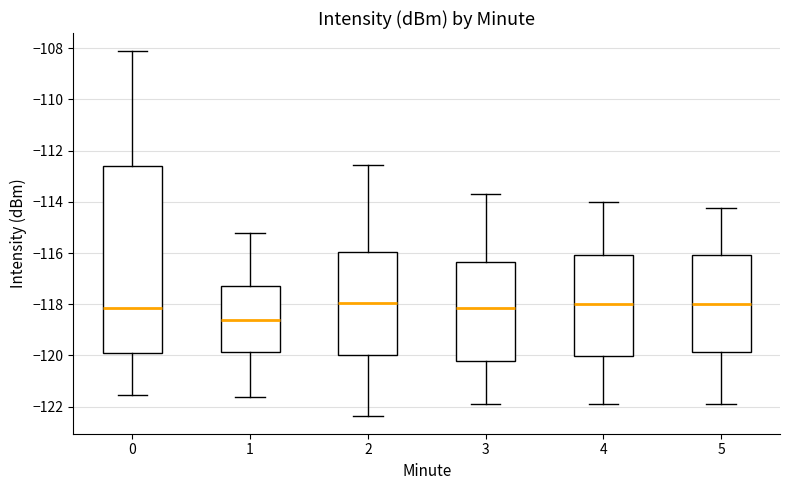

Where is the lower edge of the box at x = 1 on the y-axis? The values are not printed on the chart, so give them approximately, as read against the axis.

-119.8